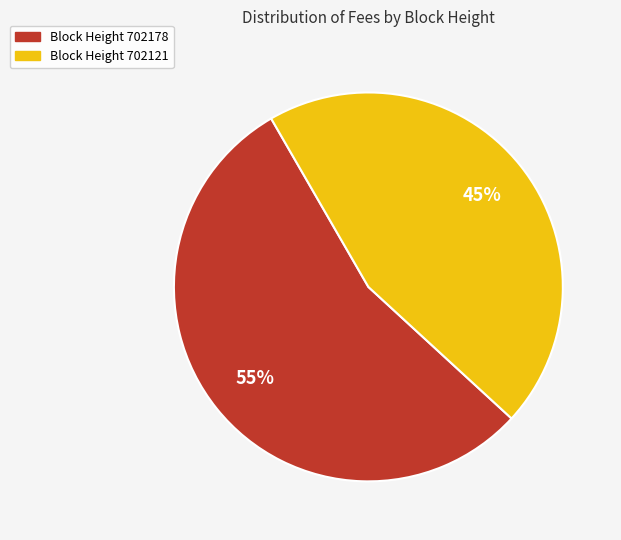

Does any single category account for the majority?

Yes